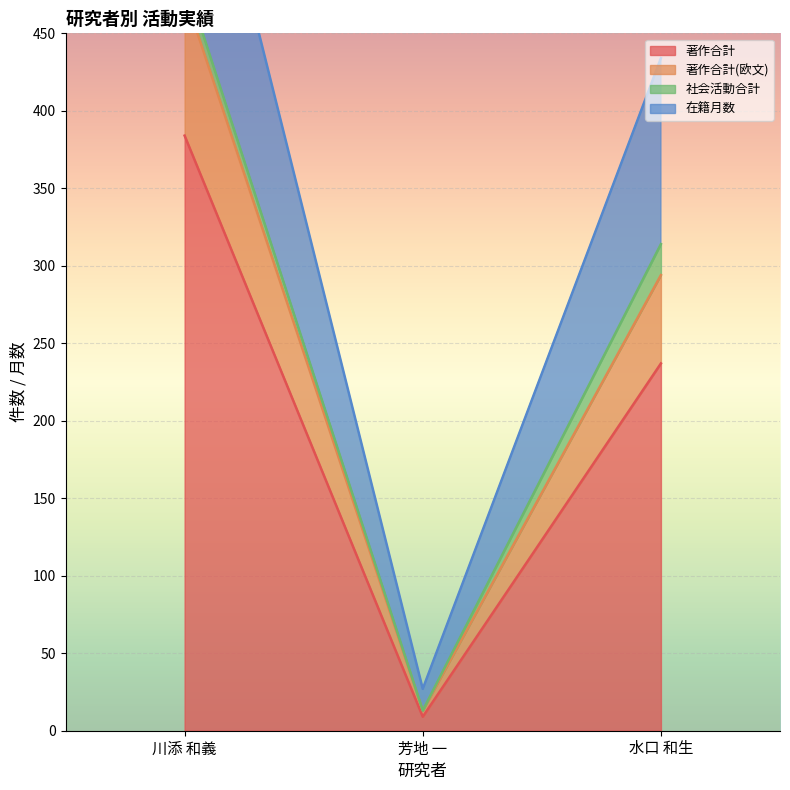

What is the label of the 3rd point from the left?

水口 和生